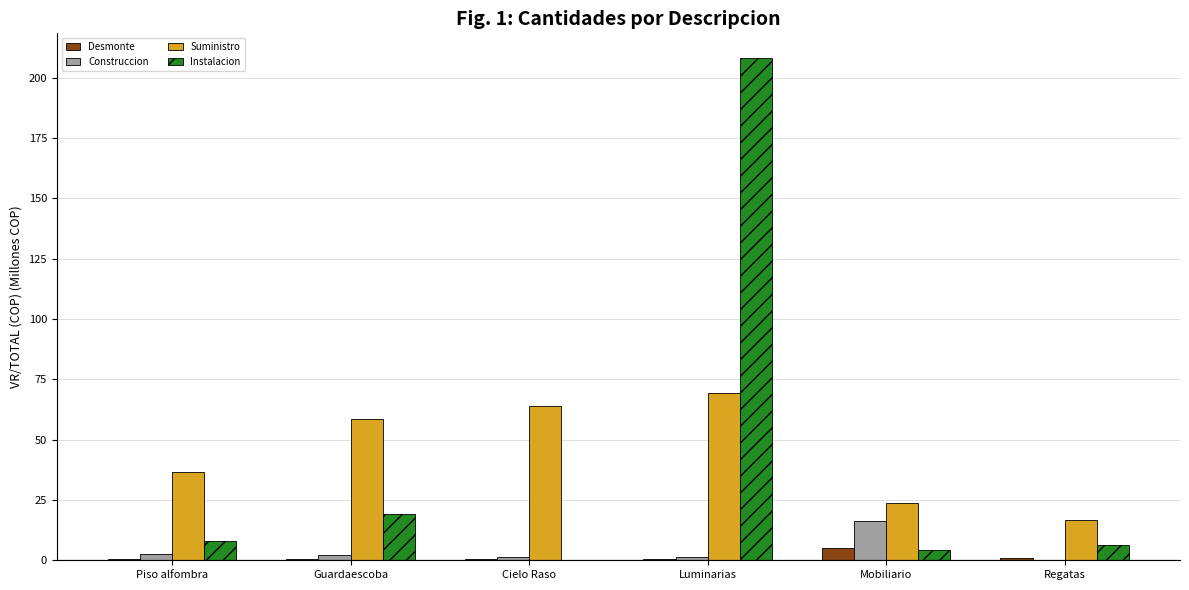

Is it true that Desmonte equals 0.6 at Piso alfombra?

True